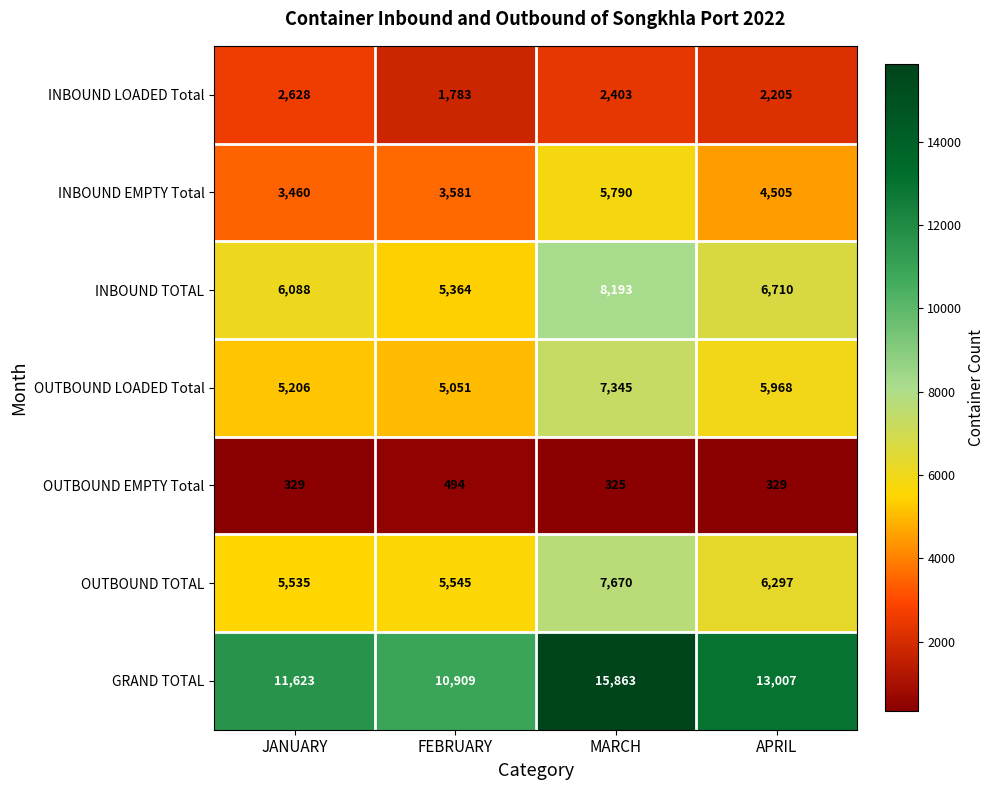

What is the sum of the OUTBOUND TOTAL values at JANUARY and MARCH?

13205